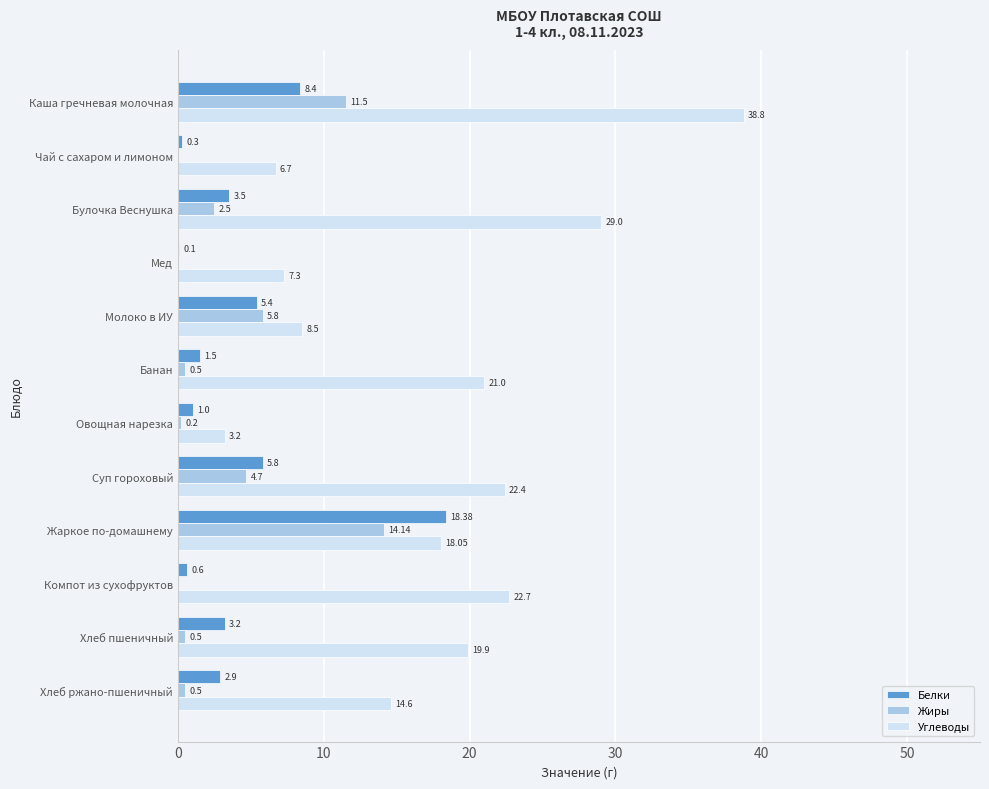

Between Каша гречневая молочная and Чай с сахаром и лимоном, which series saw the biggest shift?

Углеводы